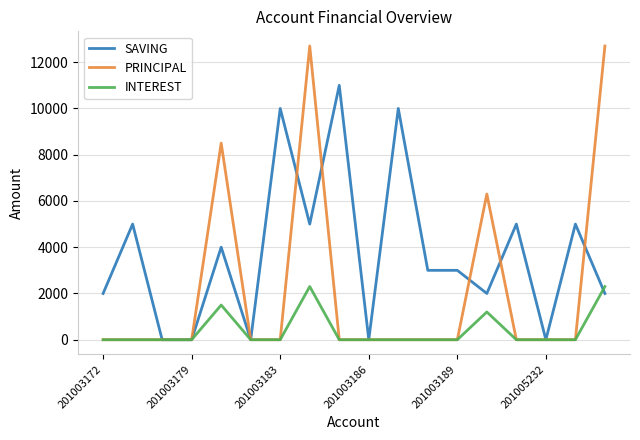

Rank the series by their average value, from lowest to highest.

INTEREST, PRINCIPAL, SAVING